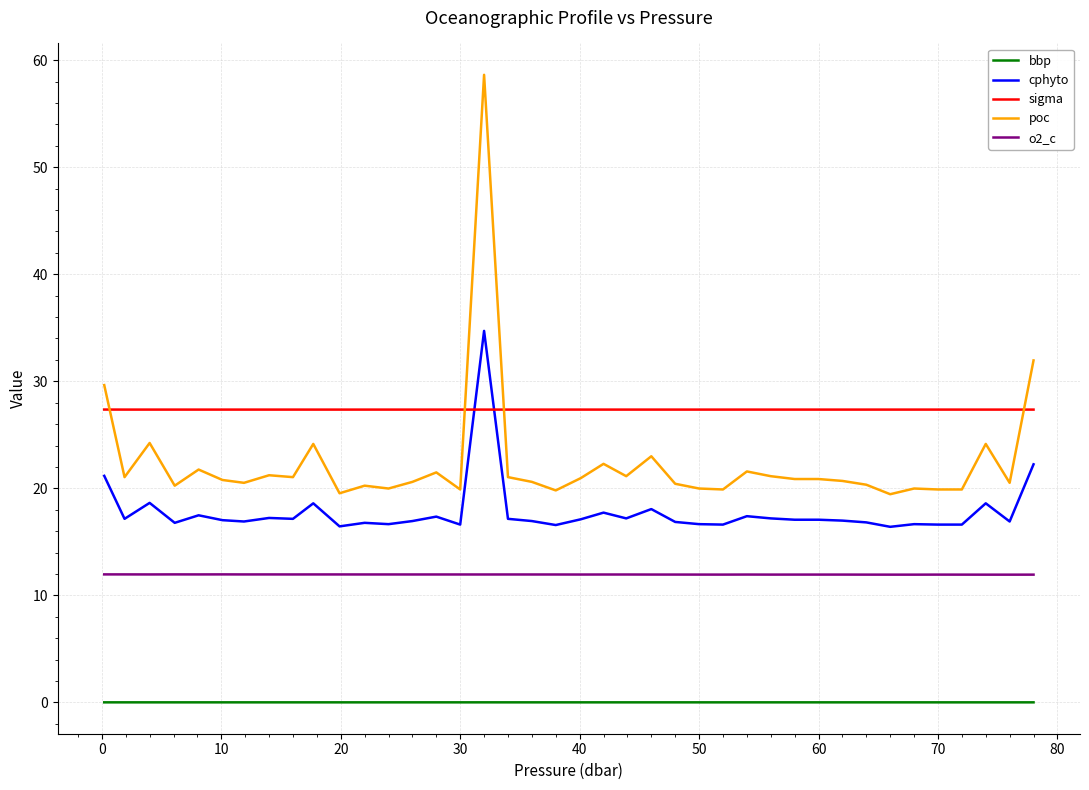

Which series has the largest total across all categories?

sigma